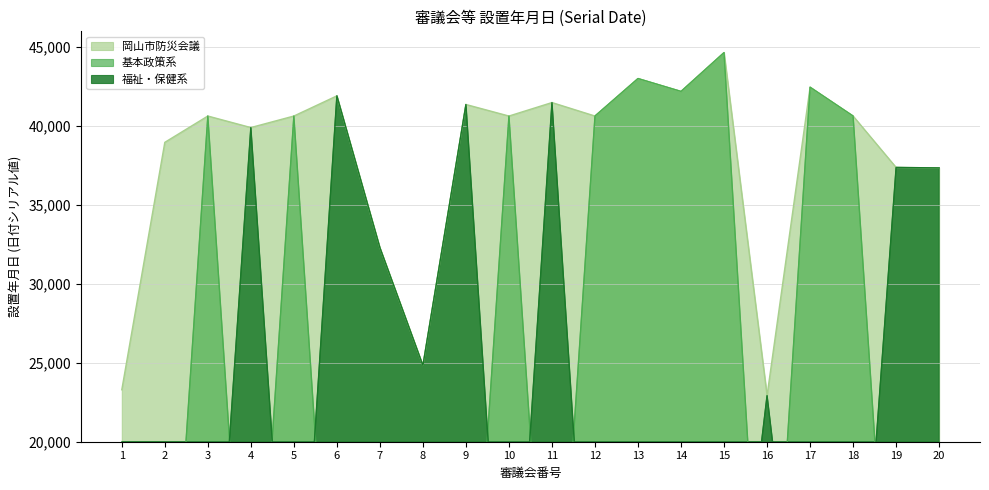

Reading right to left, extract all data points from this chart.

37347	37377	40634	42461	22924	44652	42193	43009	40634	41488	40634	41365	24831	32295	41912	40634	39904	40634	38967	23292